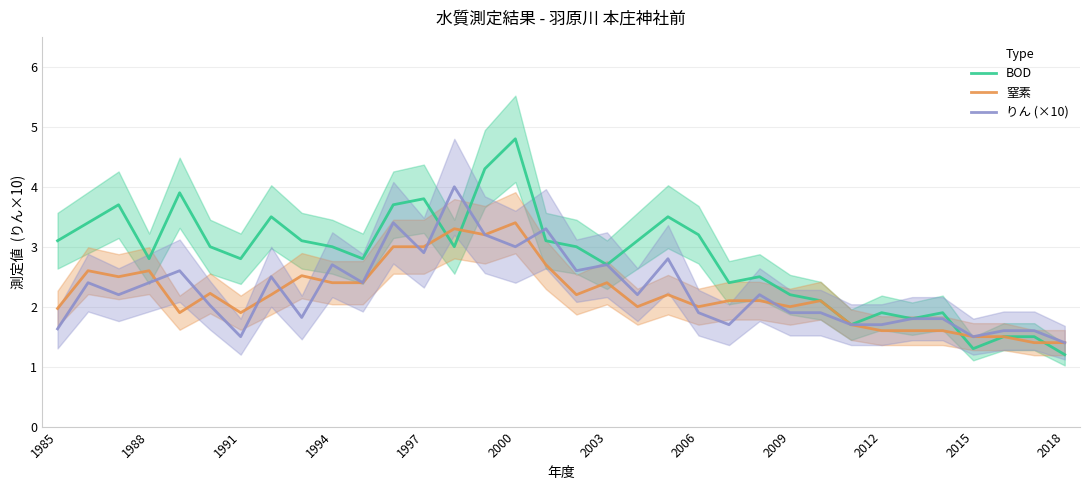

The BOD series shows 3.0 at 2009. True or false?

False